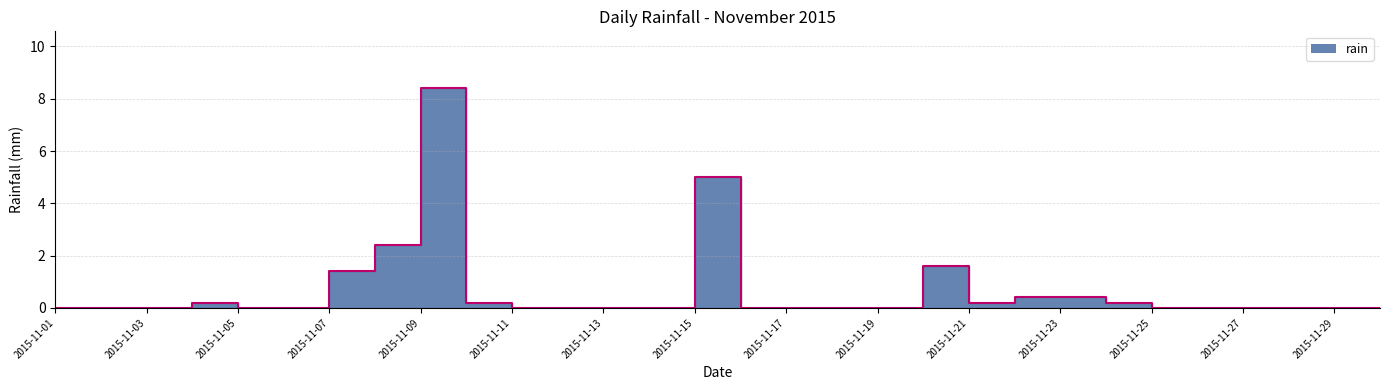

True or false: the data shows 0.0 at 2015-11-25.

True